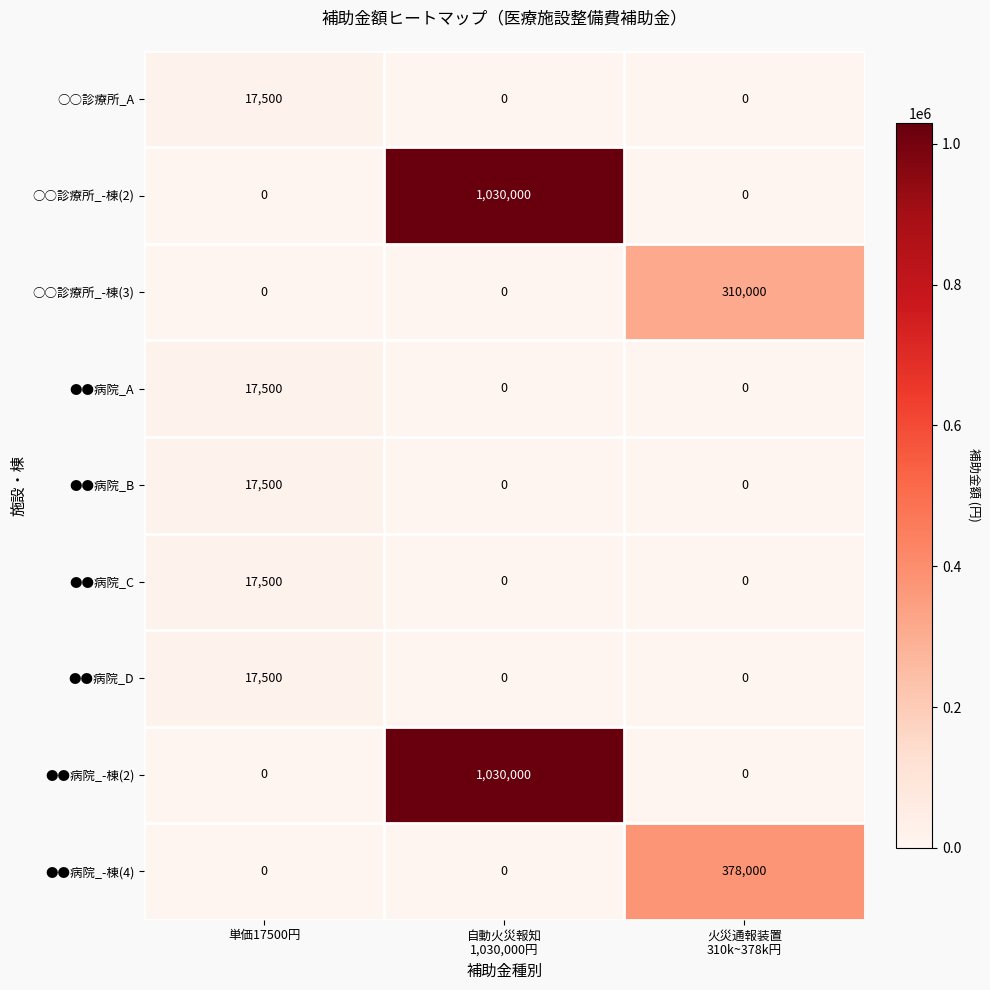

True or false: ●●病院_A has a value of 9039 at 単価17500円.

False